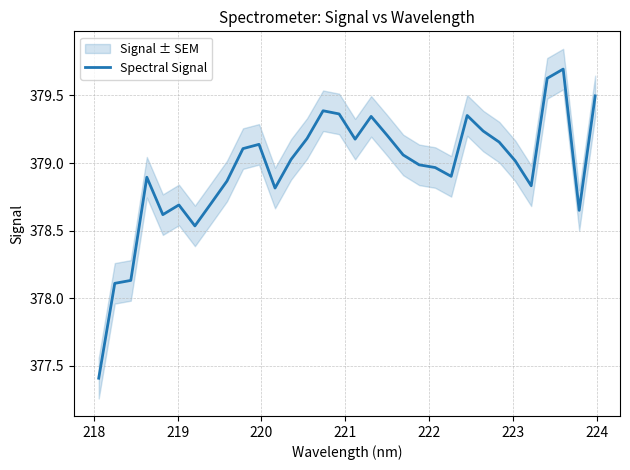

Is it true that the value at 218 is 79.0?

False